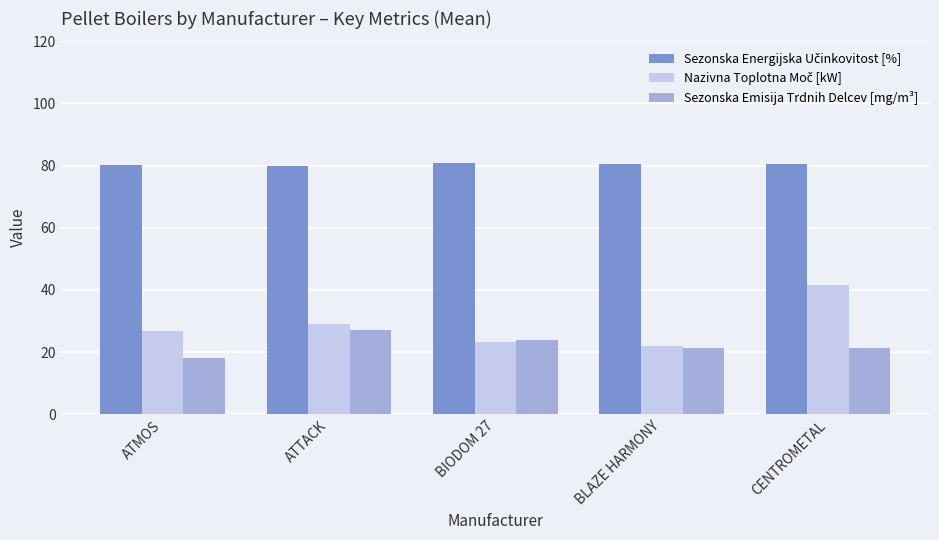

How many bars are there in each group?

3